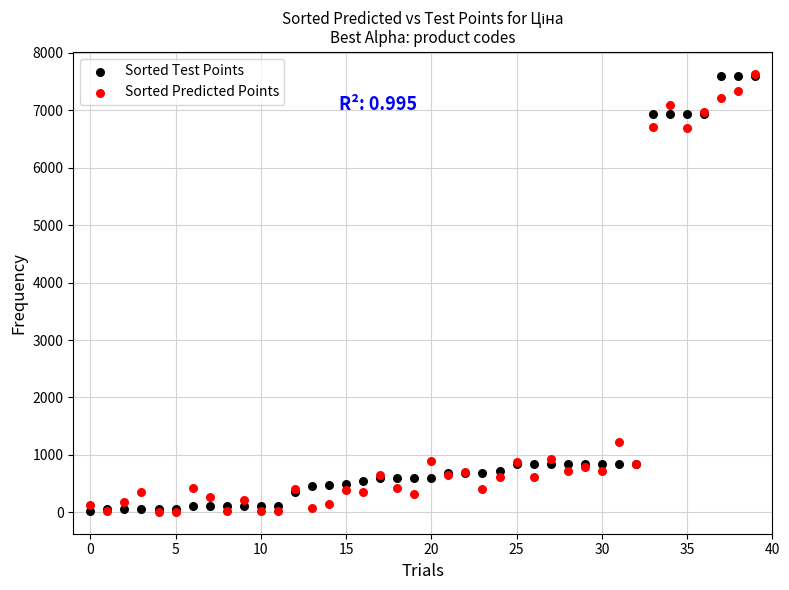

In the Sorted Test Points series, what Y value is closest to 3814?

848.4